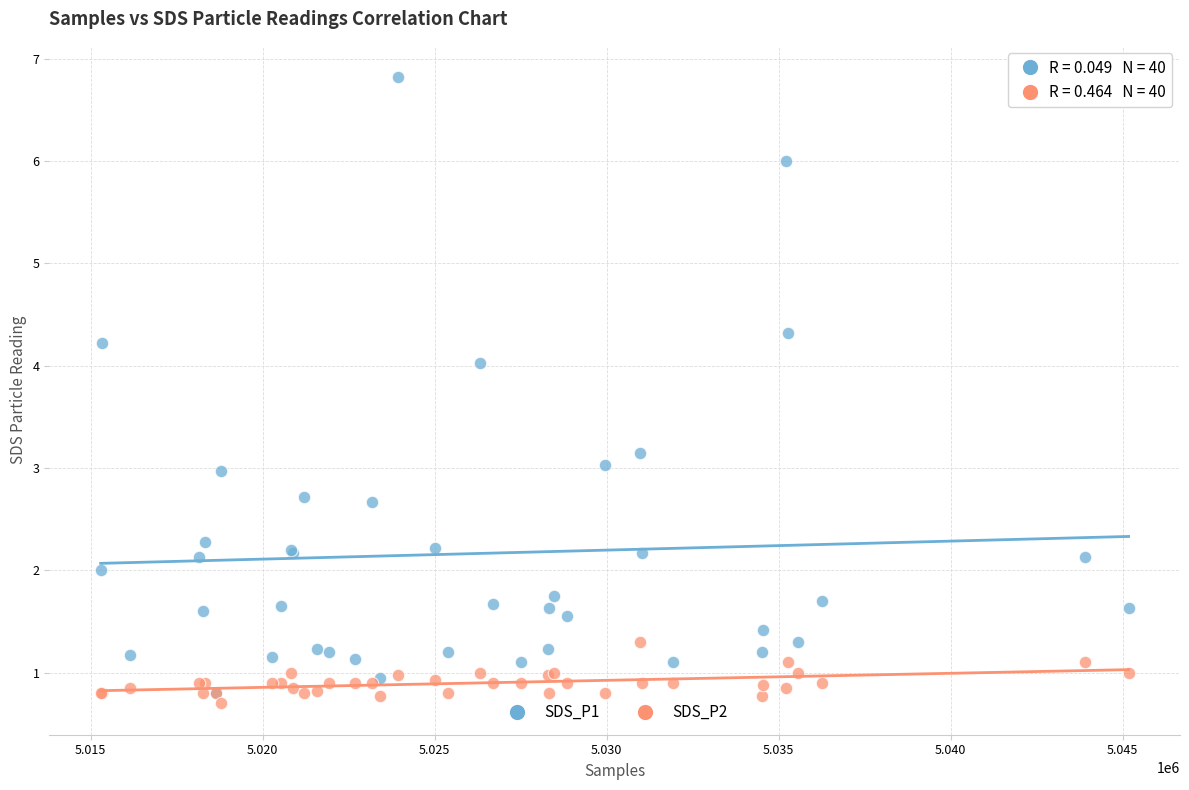

What are all the series names shown in the legend?

SDS_P1, SDS_P2